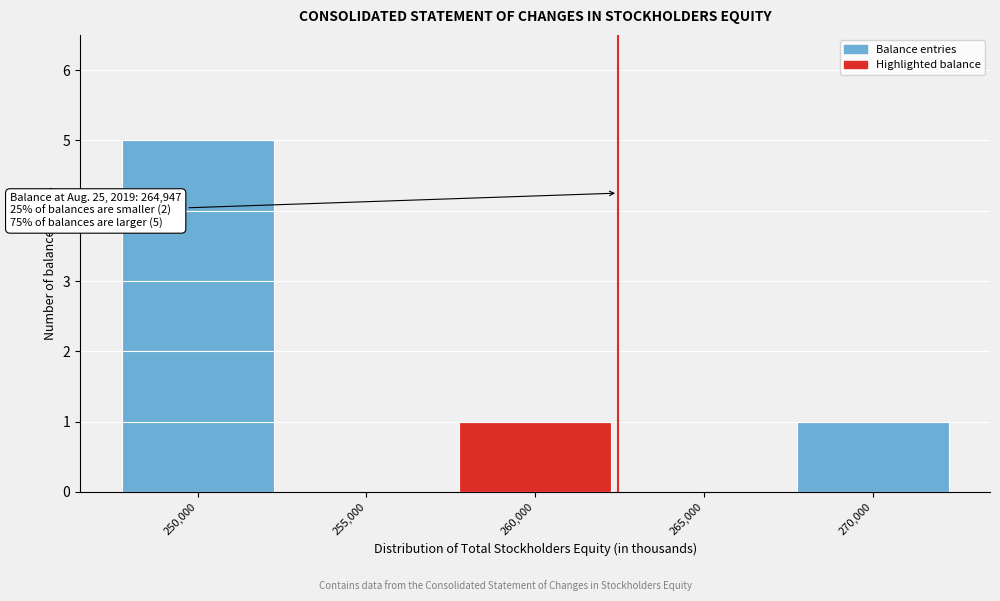

Reading right to left, extract all data points from this chart.

270,000=1	265,000=0	260,000=1	255,000=0	250,000=5